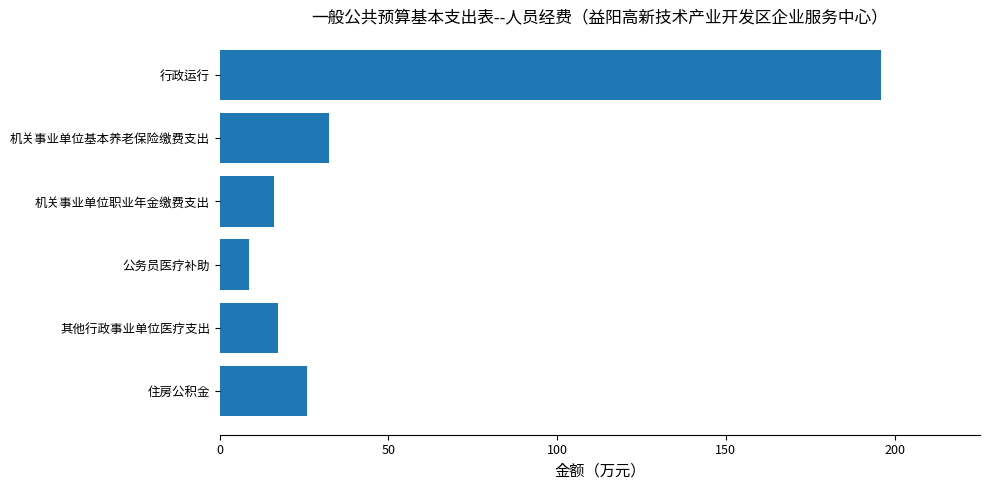

Reading top to bottom, transcribe all the data shown in this chart.

行政运行=195.9	机关事业单位基本养老保险缴费支出=32.4	机关事业单位职业年金缴费支出=16.2	公务员医疗补助=8.7	其他行政事业单位医疗支出=17.3	住房公积金=25.9